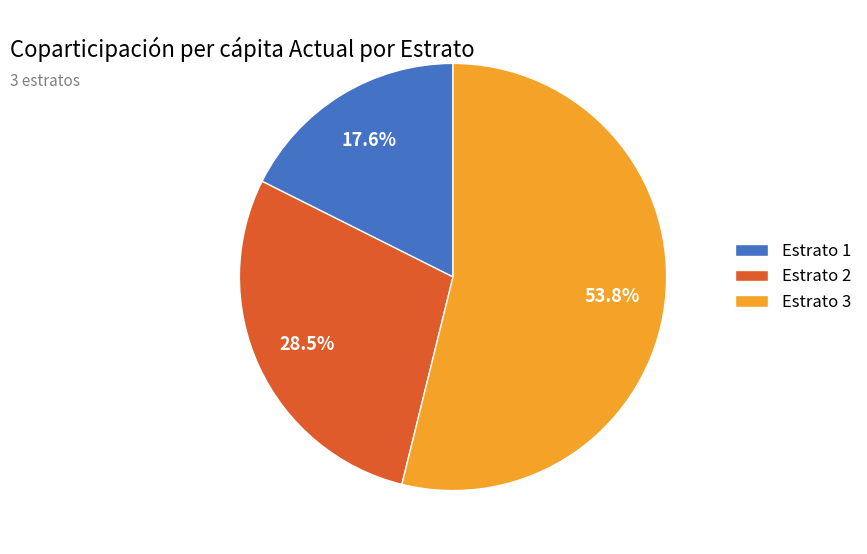

Does Estrato 3 represent more than half of the total?

Yes